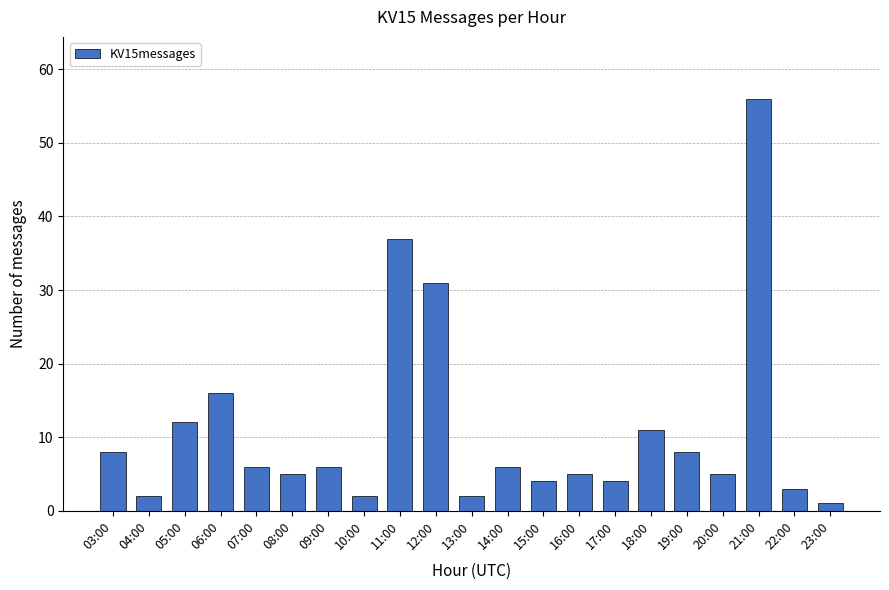

Between 11:00 and 13:00, which is larger?

11:00